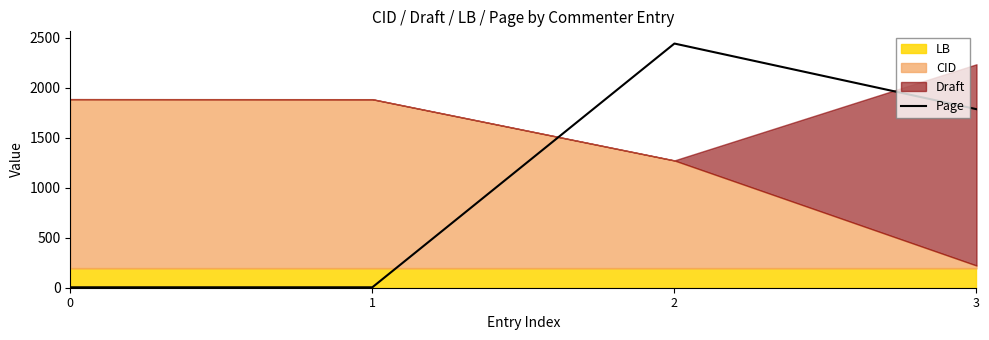

Between 3 and 1, which is larger?

3